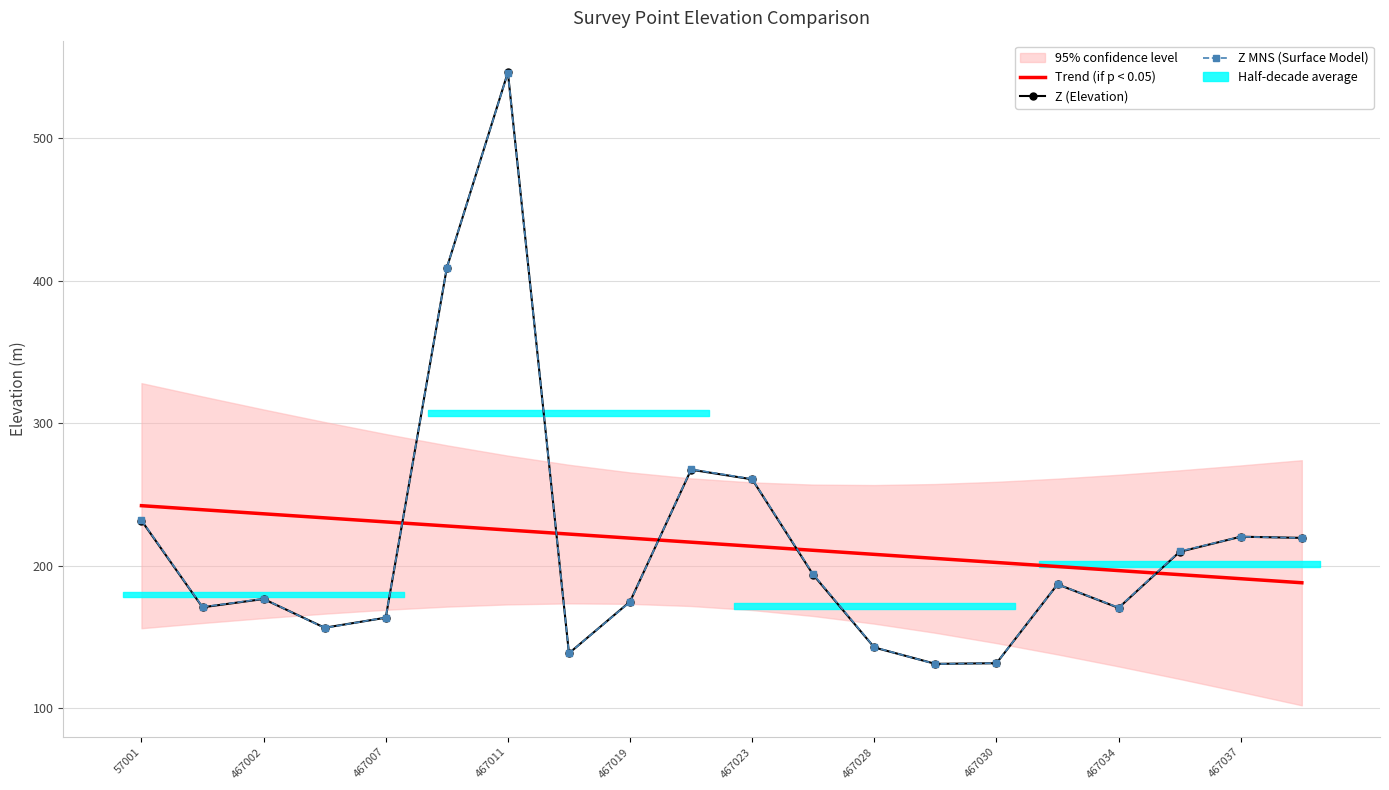

In Z (Elevation), how many points are lower than both neighbors (excluding endpoints)?

5